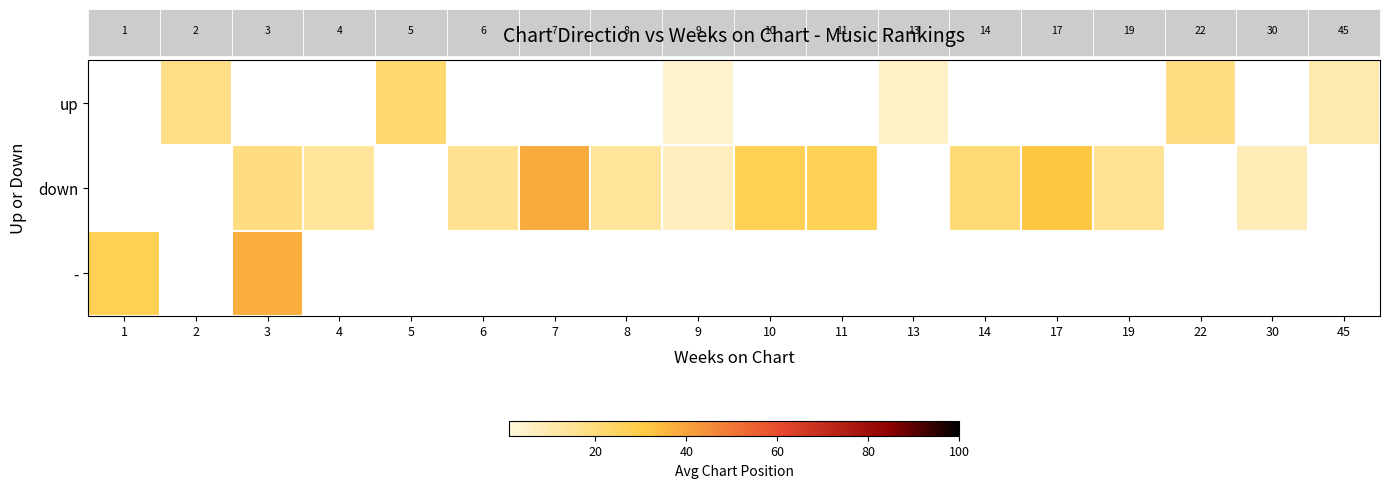

What is the sum of the down values at 6 and 14?

37.0